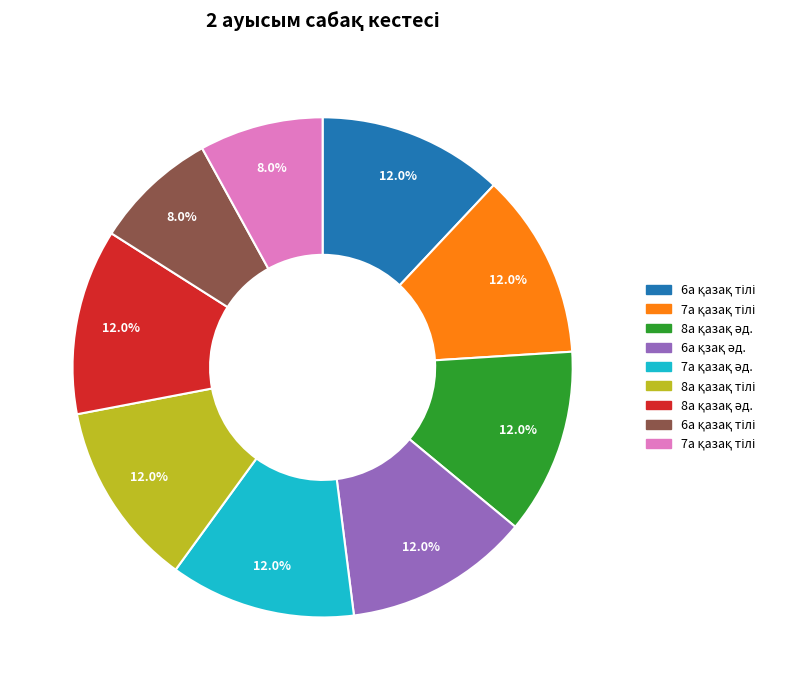

Does any single category account for the majority?

No